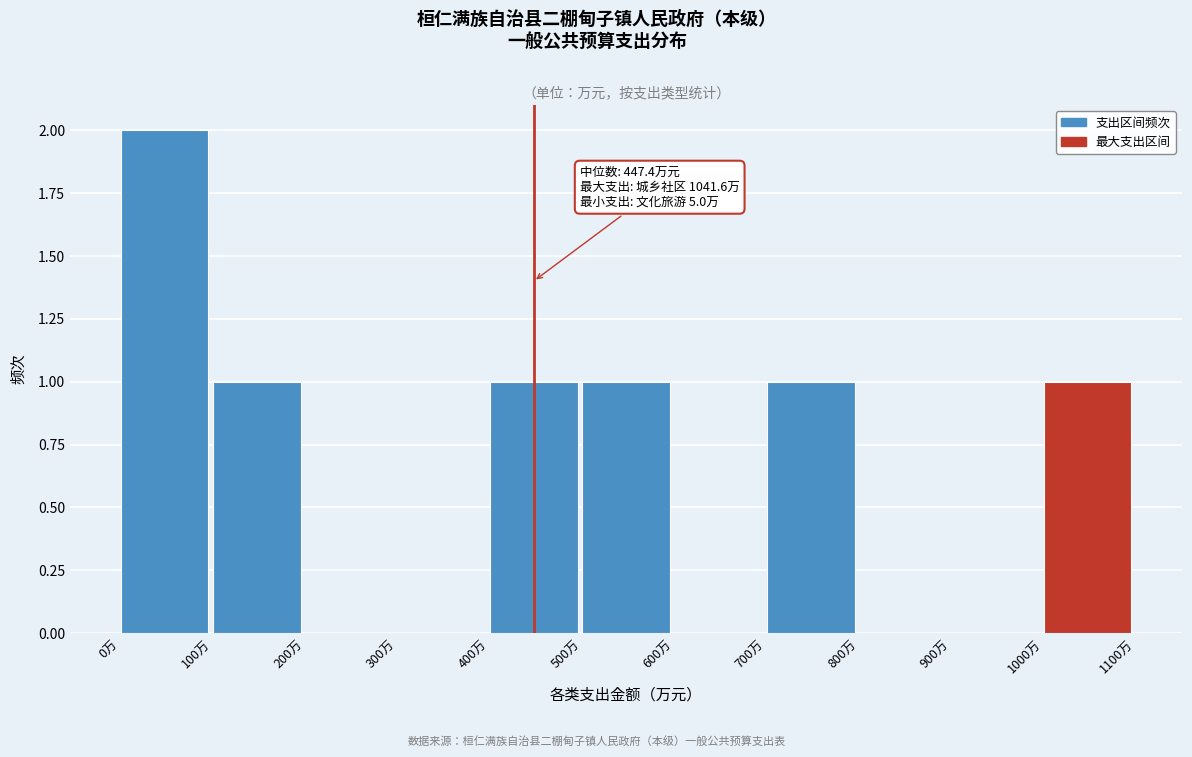

Which range on the x-axis has the tallest bar?

0 to 100